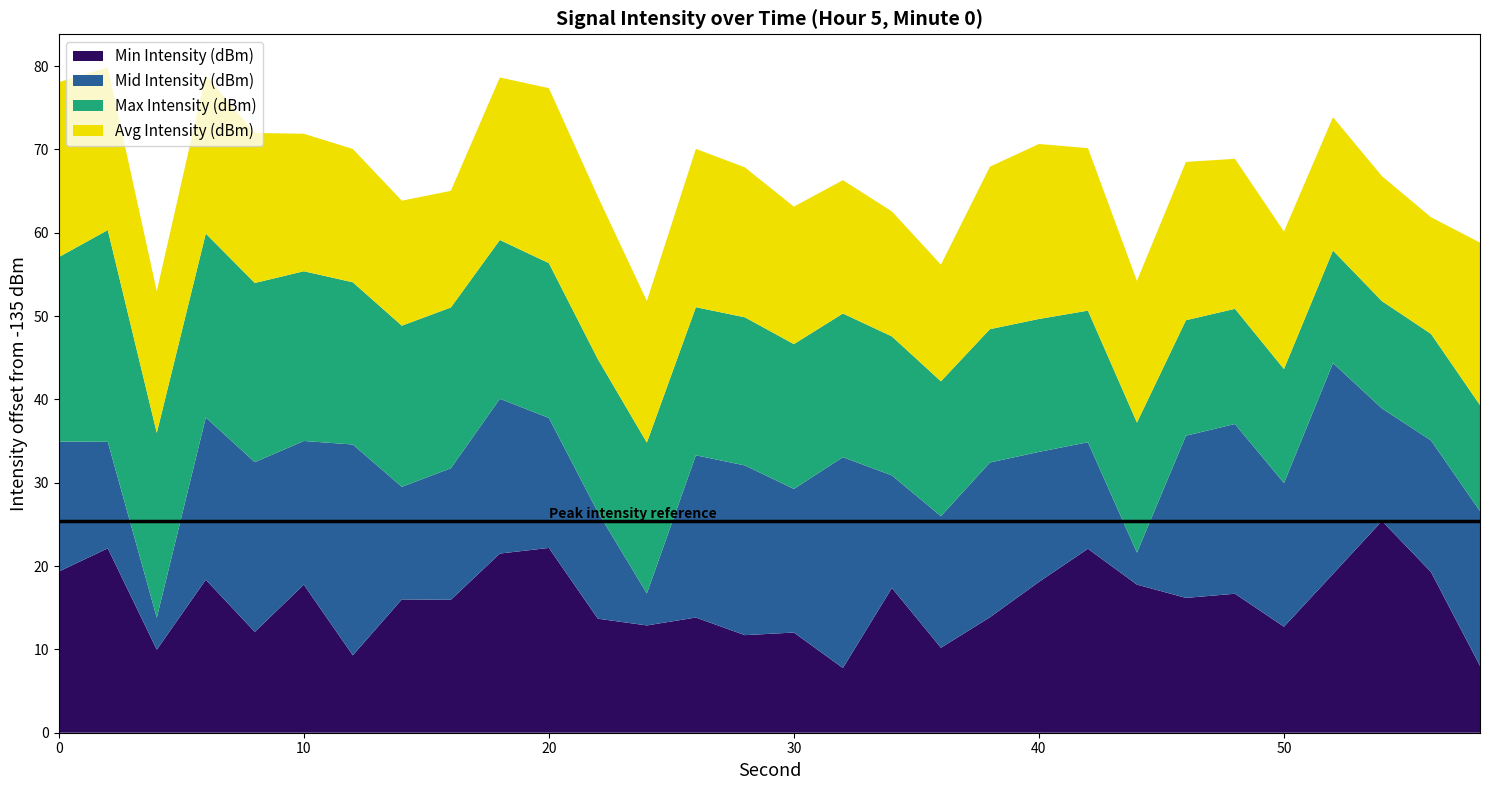

Reading left to right, what are all the values shown in this chart?

Min Intensity (dBm): -115.7	-112.9	-125.0	-116.6	-122.9	-117.2	-125.7	-119.0	-119.1	-113.5	-112.8	-121.3	-122.1	-121.2	-123.3	-123.0	-127.2	-117.6	-124.8	-121.1	-116.9	-112.9	-117.2	-118.8	-118.3	-122.3	-115.9	-109.6	-115.7	-127.0
Mid Intensity (dBm): -119.4	-122.2	-131.2	-115.5	-114.6	-117.8	-109.7	-121.5	-119.2	-116.4	-119.4	-122.2	-131.2	-115.5	-114.6	-117.8	-109.7	-121.5	-119.2	-116.4	-119.4	-122.2	-131.2	-115.5	-114.6	-117.8	-109.7	-121.5	-119.2	-116.4
Max Intensity (dBm): -112.9	-109.6	-112.8	-112.9	-113.5	-114.6	-115.5	-115.7	-115.7	-115.9	-116.4	-116.6	-116.9	-117.2	-117.2	-117.6	-117.8	-118.3	-118.8	-119.0	-119.1	-119.2	-119.4	-121.1	-121.2	-121.3	-121.5	-122.1	-122.2	-122.3
Avg Intensity (dBm): -114.0	-115.5	-118.0	-116.0	-117.0	-118.5	-119.0	-120.0	-121.0	-115.5	-114.0	-115.5	-118.0	-116.0	-117.0	-118.5	-119.0	-120.0	-121.0	-115.5	-114.0	-115.5	-118.0	-116.0	-117.0	-118.5	-119.0	-120.0	-121.0	-115.5